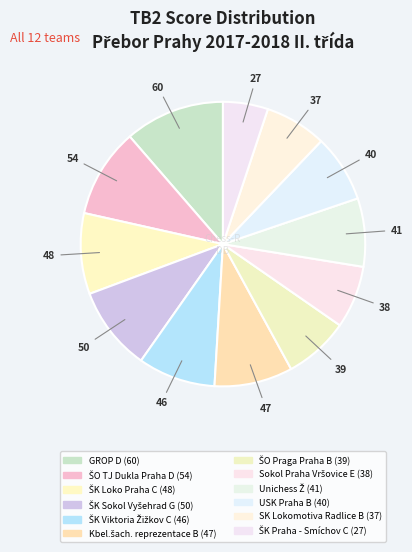

Between Unichess Ž and Sokol Praha Vršovice E, which is larger?

Unichess Ž